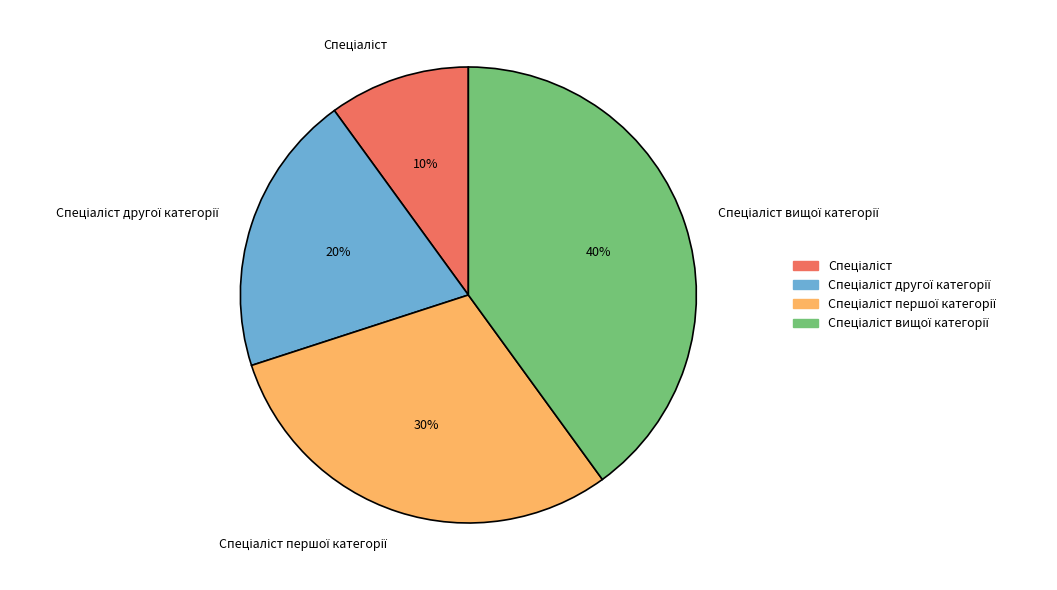

Is there a majority slice in this chart?

No